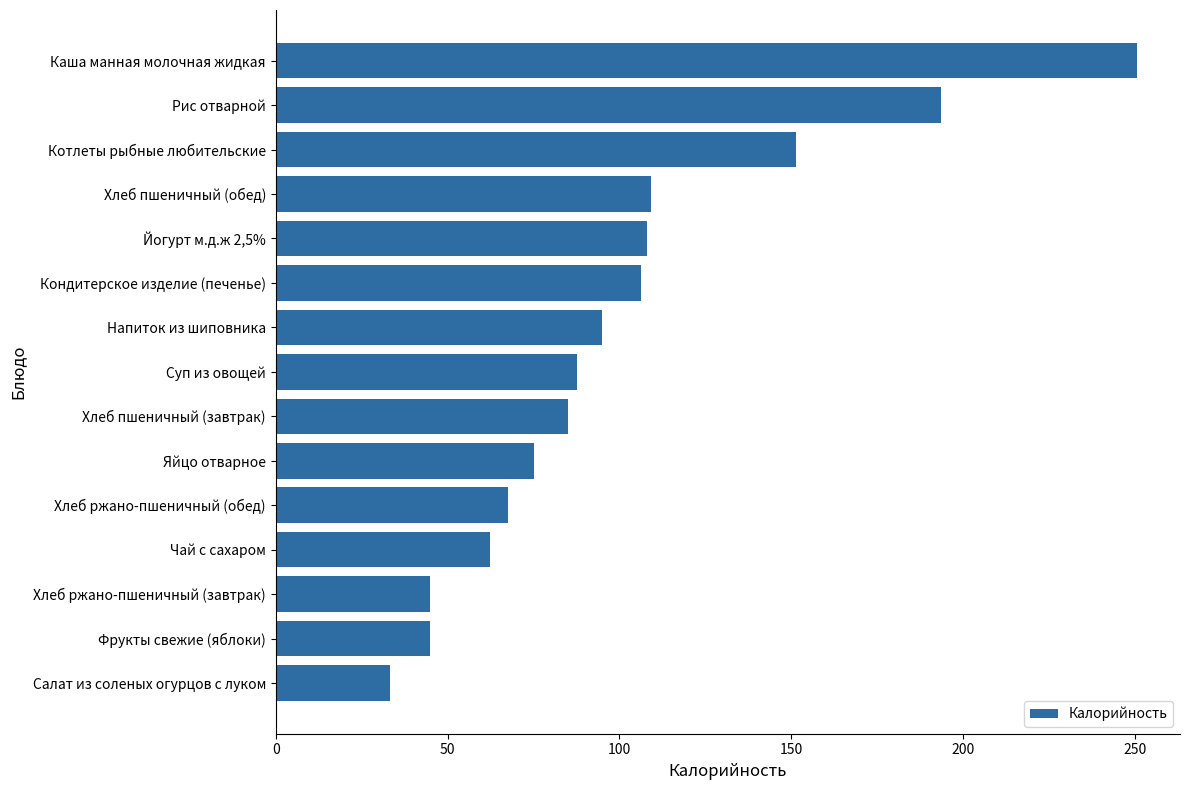

Between Каша манная молочная жидкая and Йогурт м.д.ж 2,5%, which is larger?

Каша манная молочная жидкая